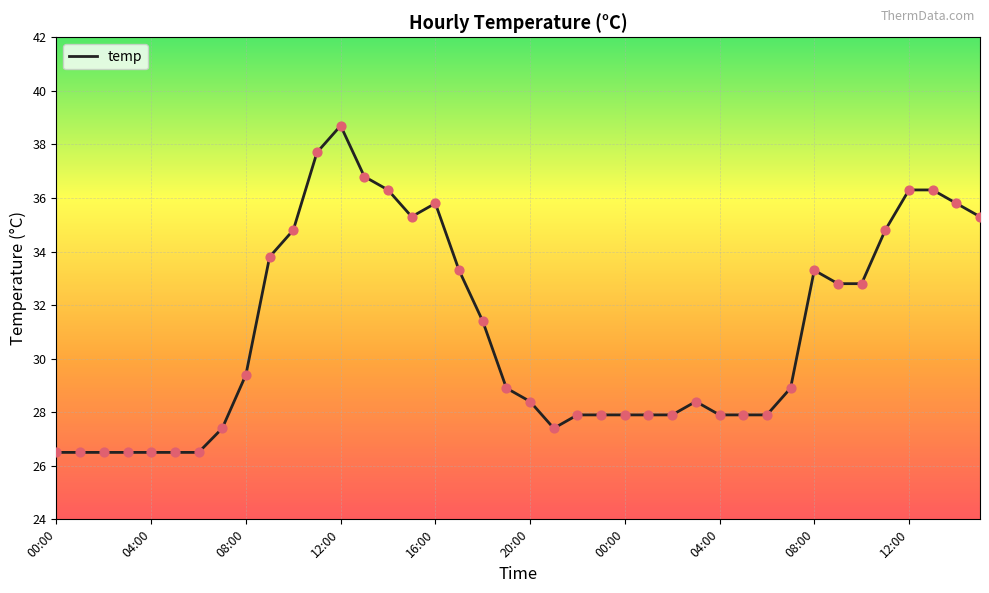

What is the greatest value displayed?

38.7